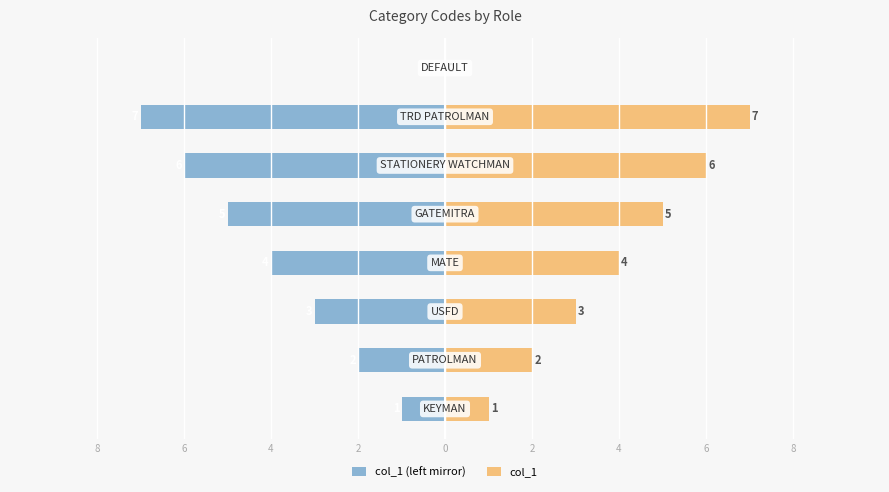

Reading left to right, what are all the values shown in this chart?

col_1 (left mirror): -1	-2	-3	-4	-5	-6	-7	0
col_1: 1	2	3	4	5	6	7	0